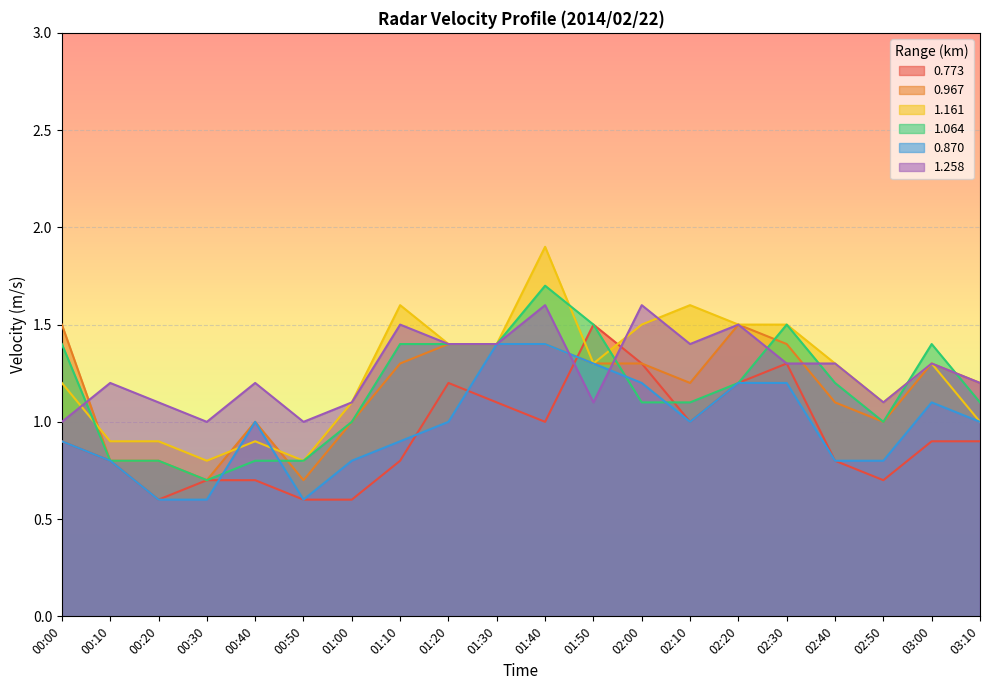

The 0.870 series shows 1.4 at 00:10. True or false?

False